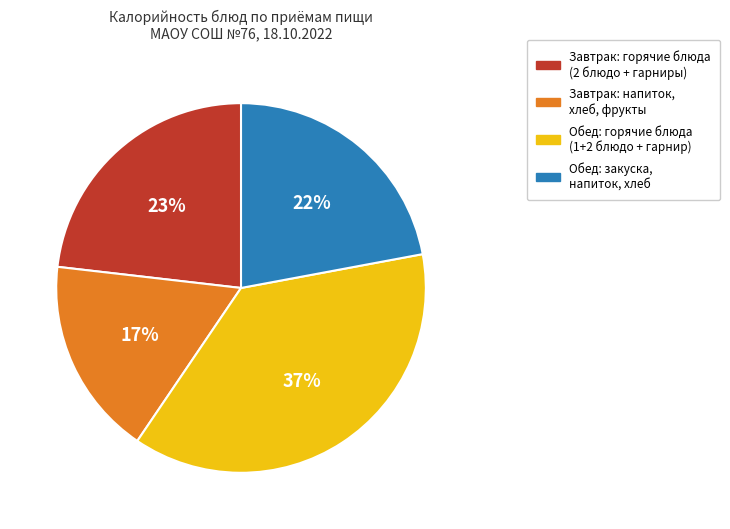

To the nearest percent, what is the average slice percentage?

25%